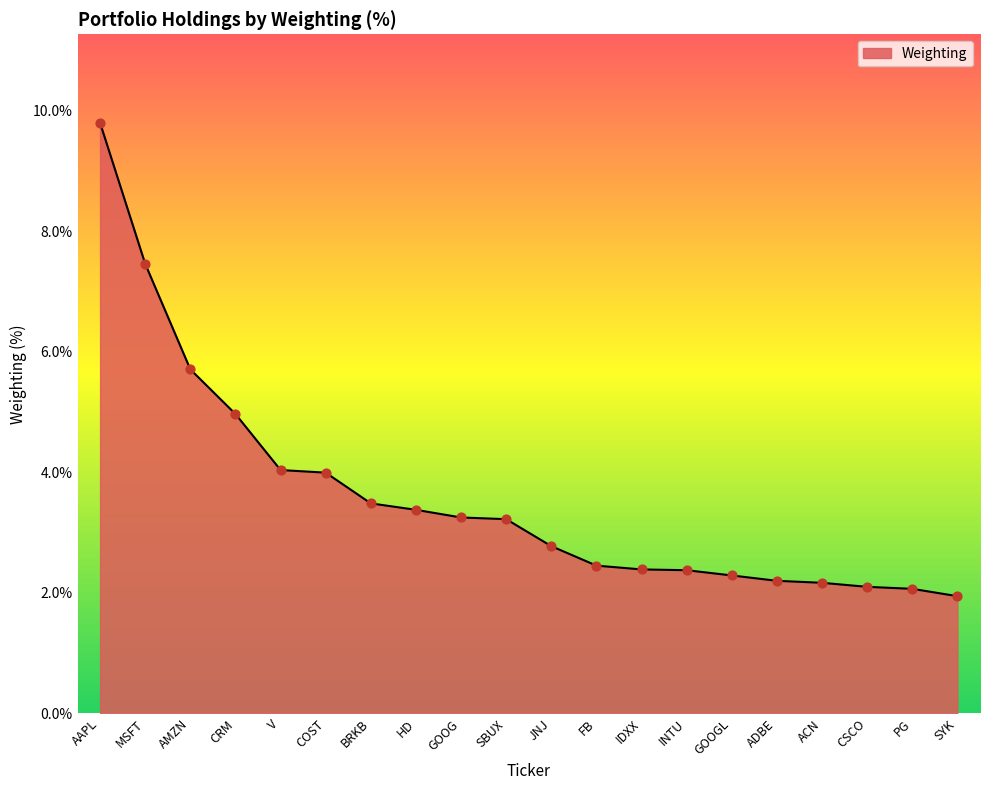

What is the change in value from MSFT to FB?

-5.0